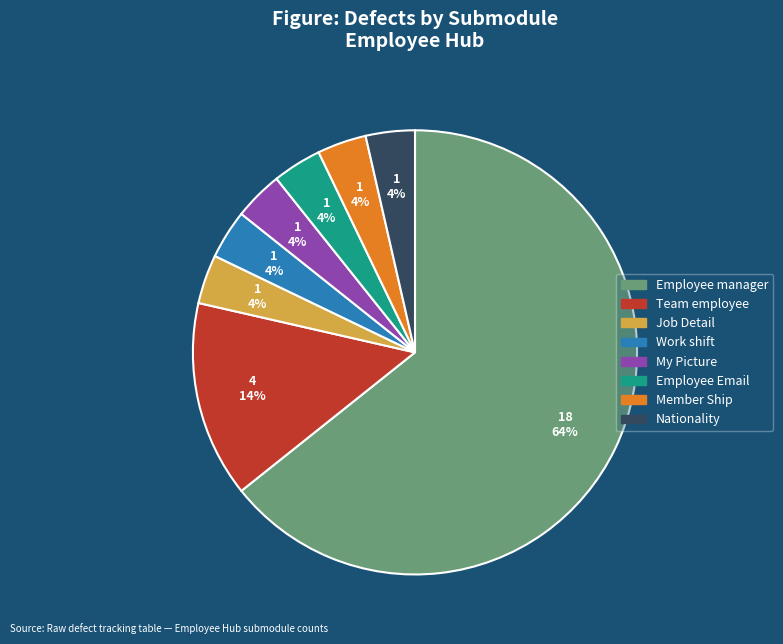

Which slice represents more than half of the pie?

Employee manager